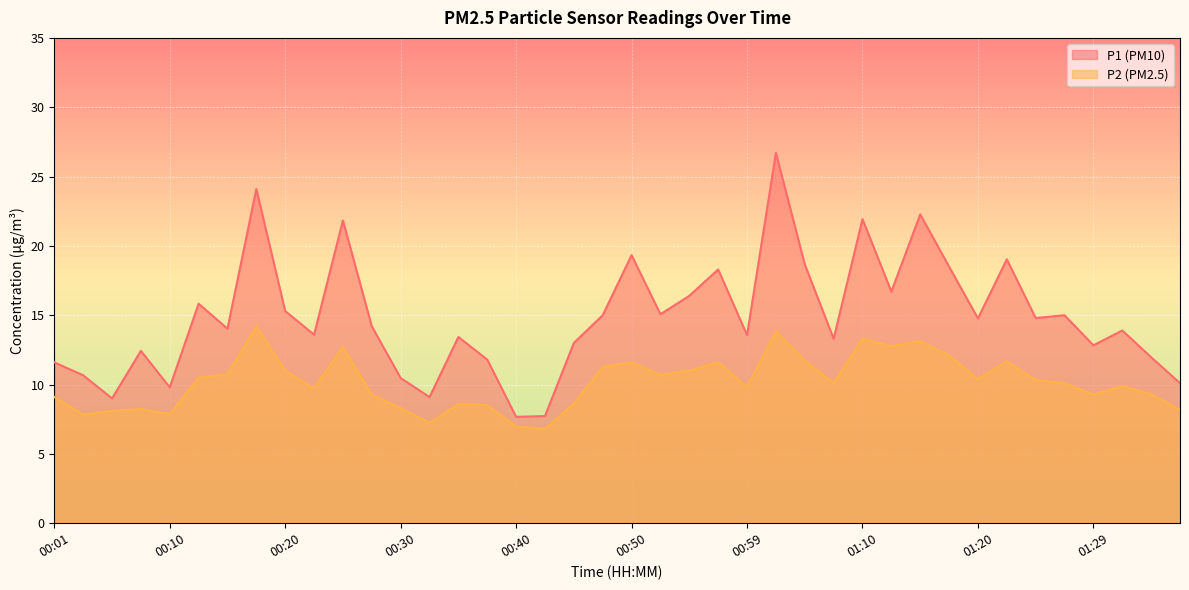

Where is the first local maximum for P2?

00:08